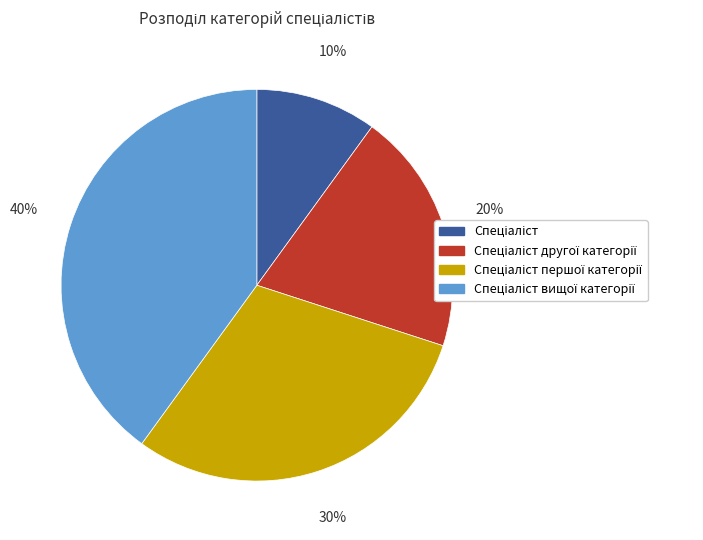

To the nearest percent, what is the average slice percentage?

25%